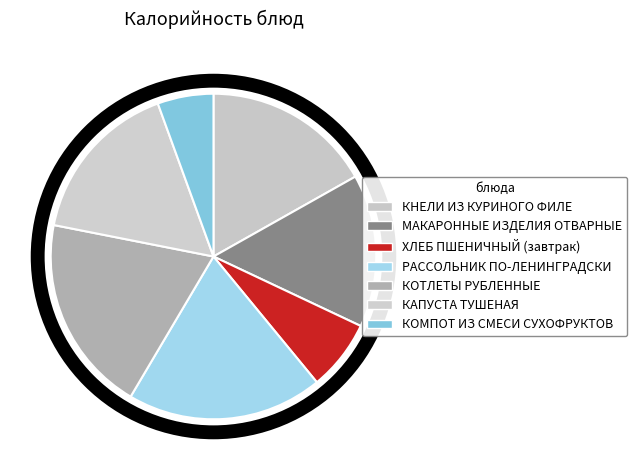

What is the ratio of the value at КАПУСТА ТУШЕНАЯ to the value at РАССОЛЬНИК ПО-ЛЕНИНГРАДСКИ?

0.8